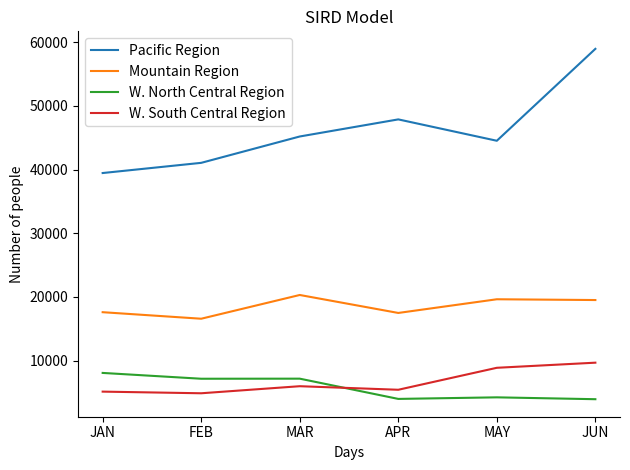

At which category does Pacific Region reach its first local peak?

APR